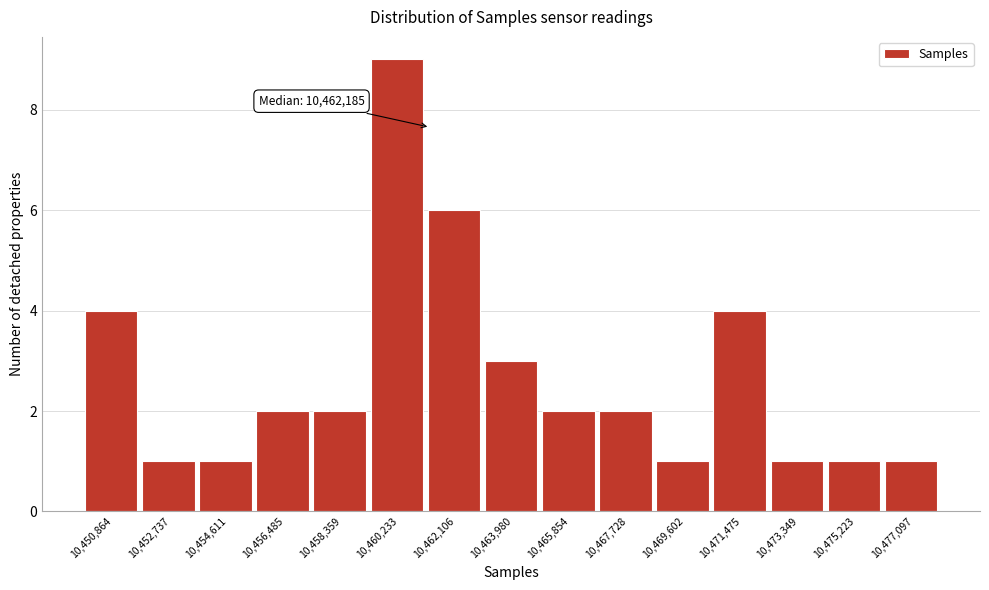

Reading right to left, transcribe all the data shown in this chart.

10,477,097=1	10,475,223=1	10,473,349=1	10,471,475=4	10,469,602=1	10,467,728=2	10,465,854=2	10,463,980=3	10,462,106=6	10,460,233=9	10,458,359=2	10,456,485=2	10,454,611=1	10,452,737=1	10,450,864=4